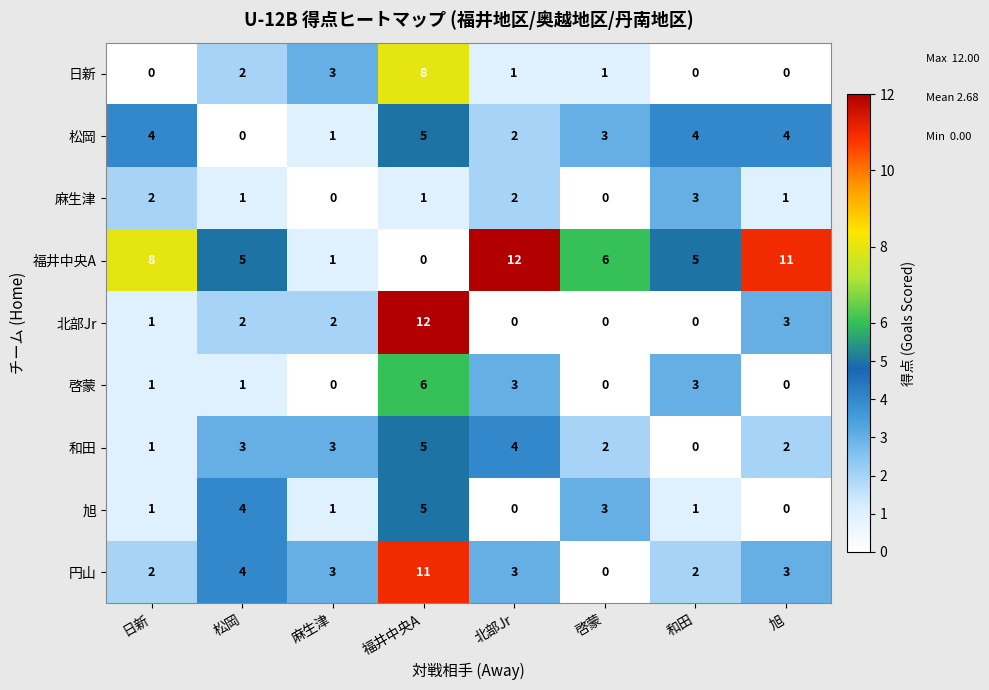

What is the total value across all series at 和田?

18